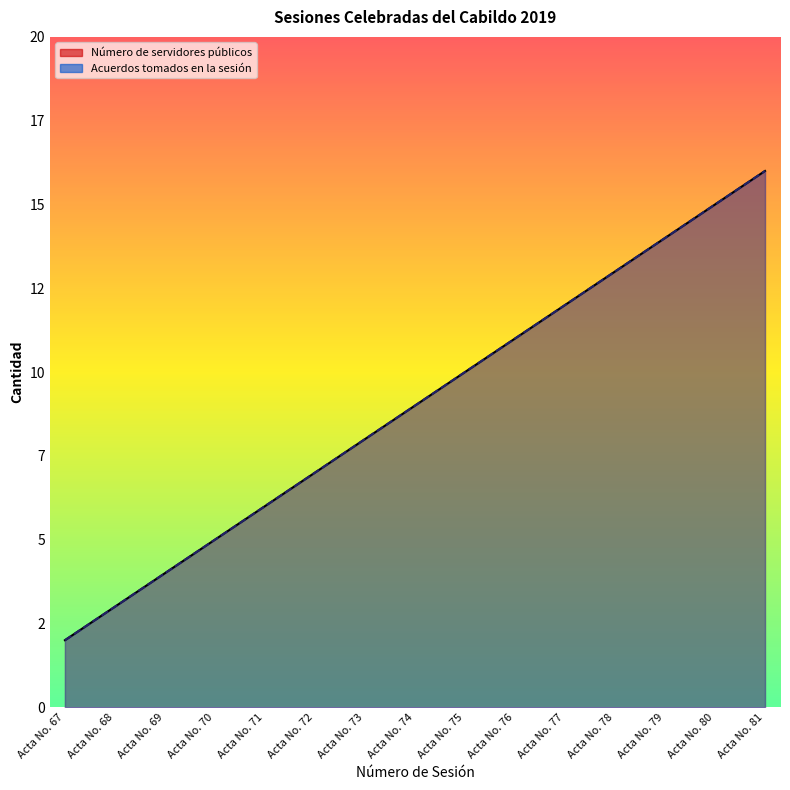

At how many categories does at least one series exceed 12?

4